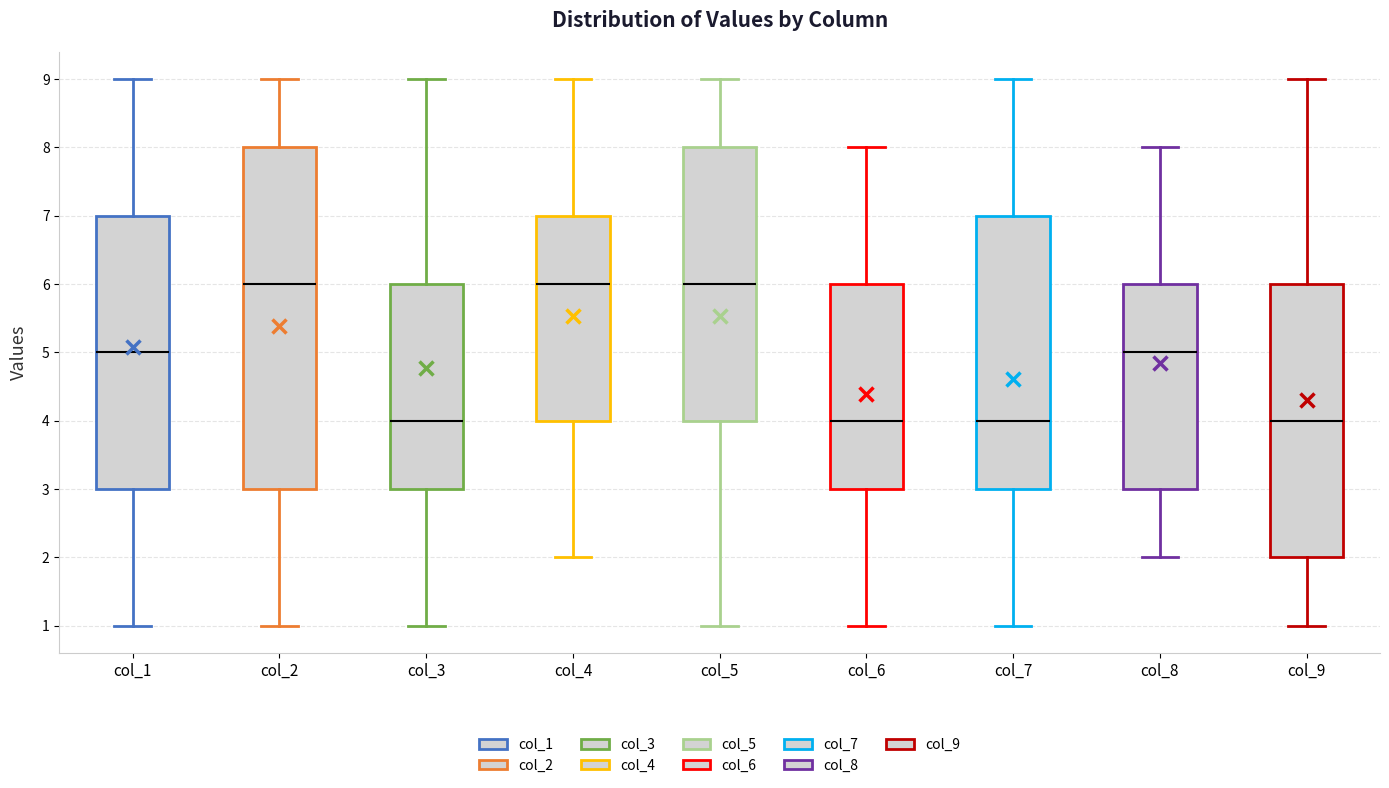

Comparing the boxes themselves (not the whiskers), which one is the tallest?

col_2